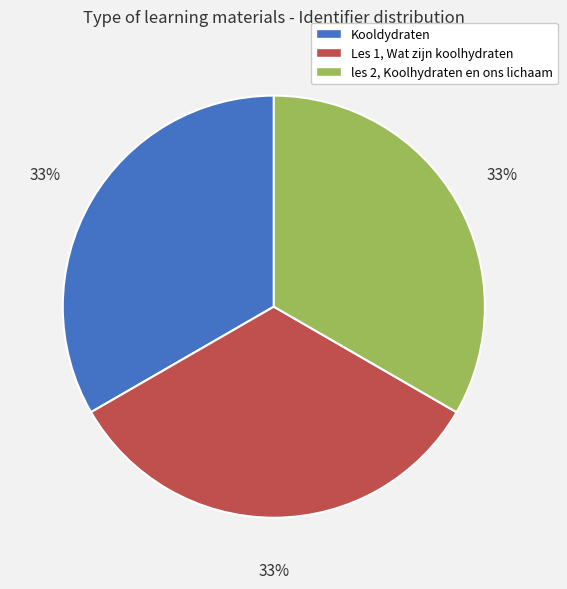

Do Kooldydraten and les 2, Koolhydraten en ons lichaam together represent more than half of the pie?

Yes